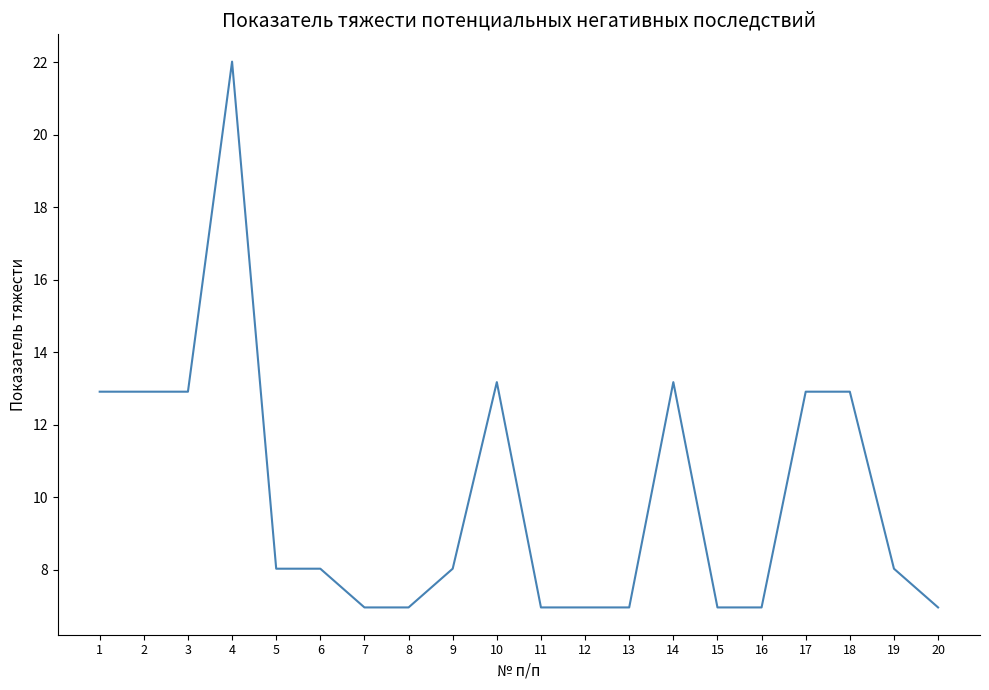

Approximately how many times larger is the value at 1 compared to 11?

1.9